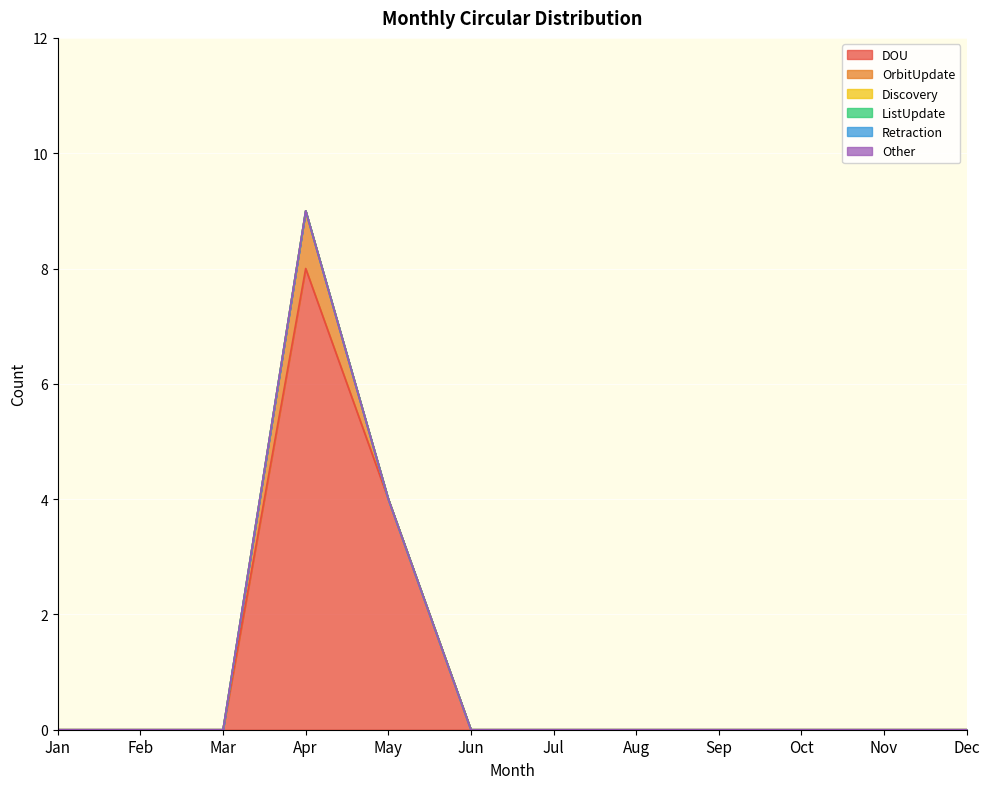

At which category does the chart reach its minimum across all series?

Jan